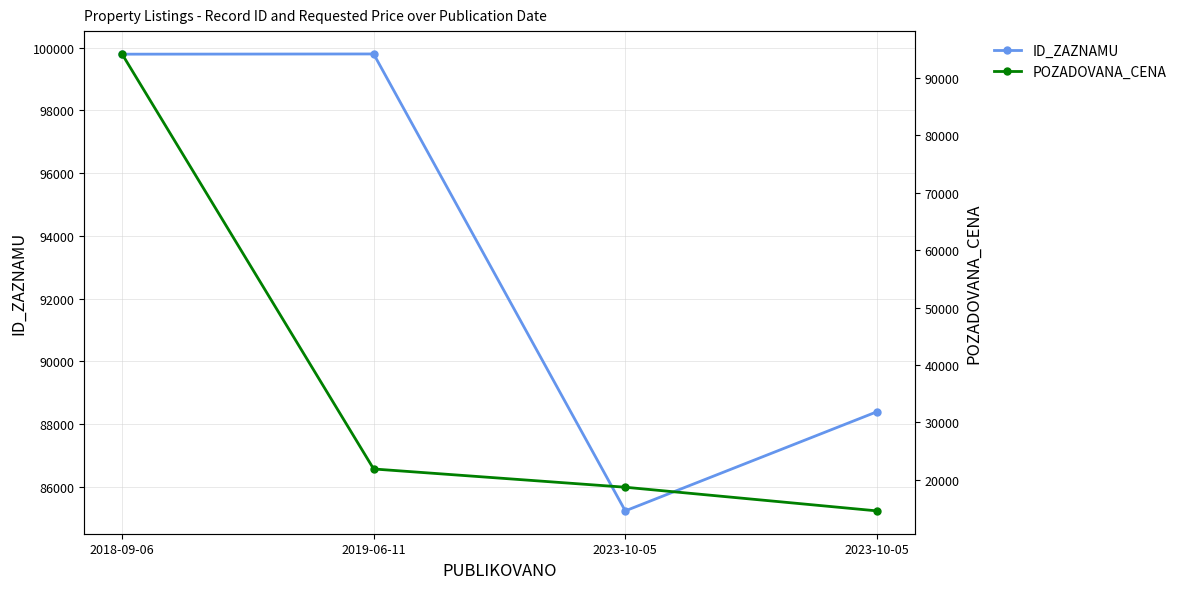

What is the difference between the second highest and minimum values in the POZADOVANA_CENA series?

7300